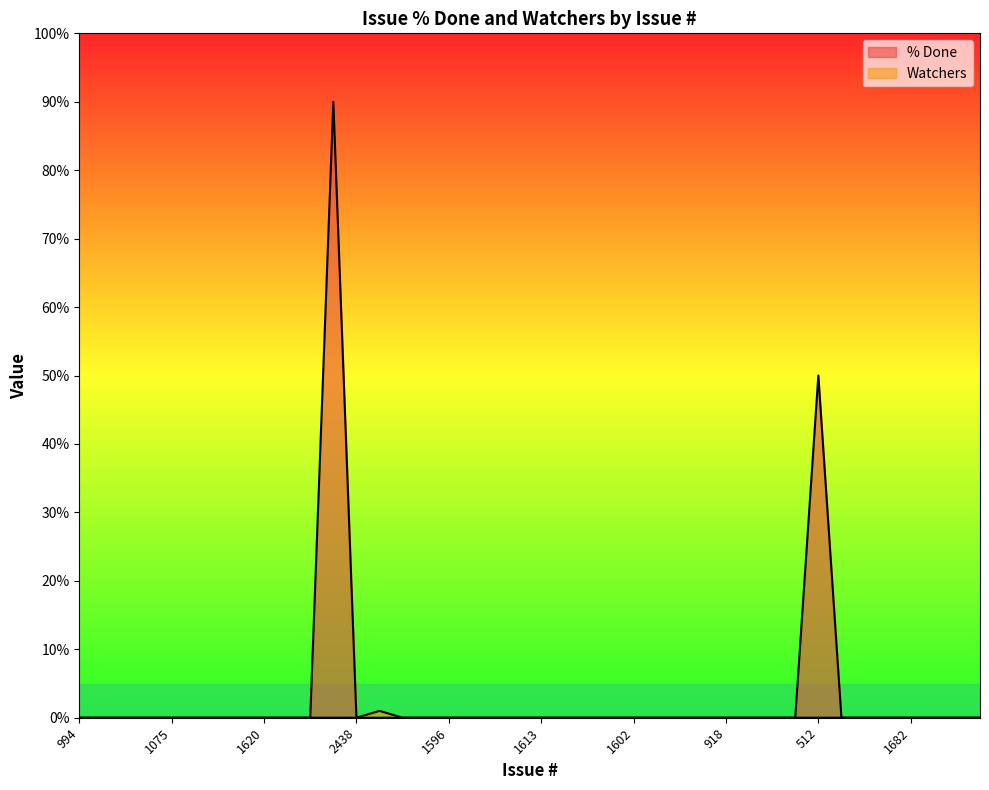

What is the highest value of the Watchers series?

1